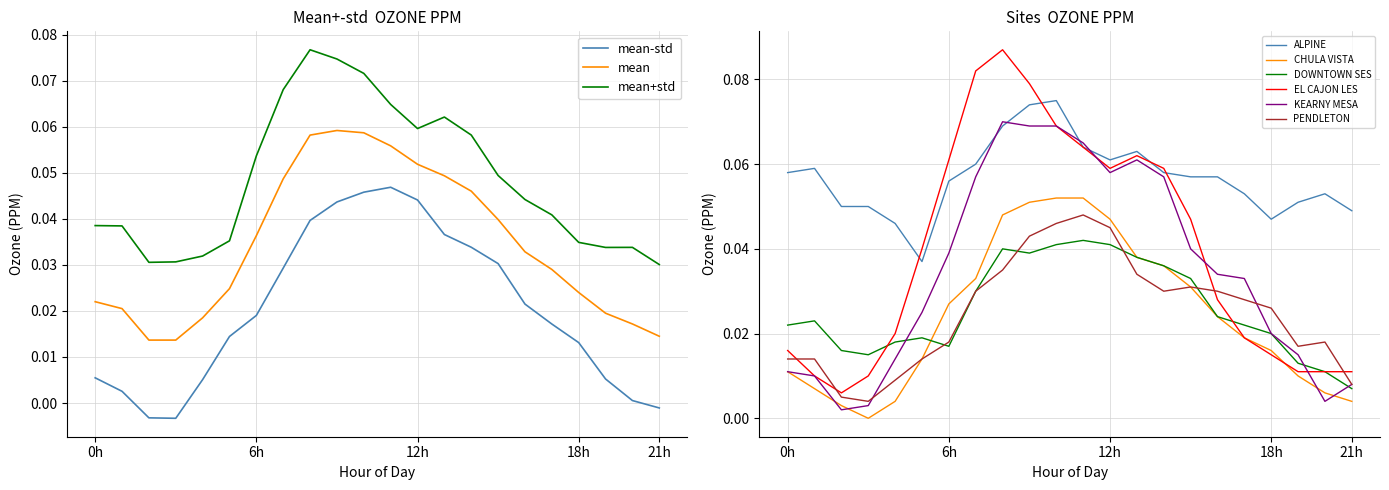

What is the value of the EL CAJON LES point at the 14th from the left?

0.1